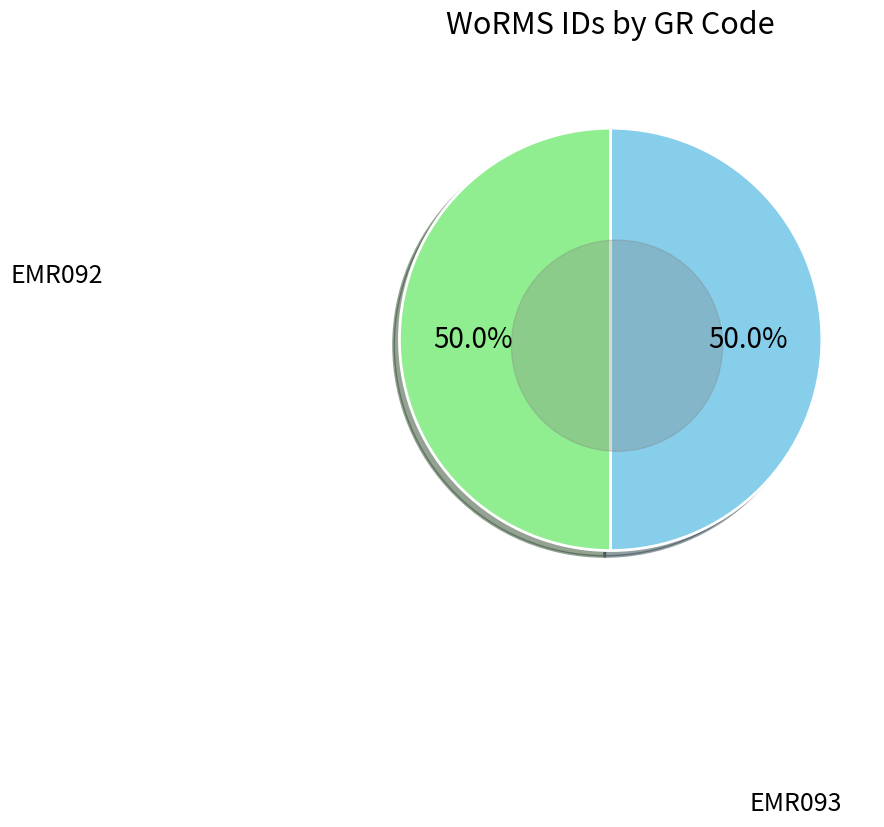

Rank the categories by value from lowest to highest.

EMR092, EMR093